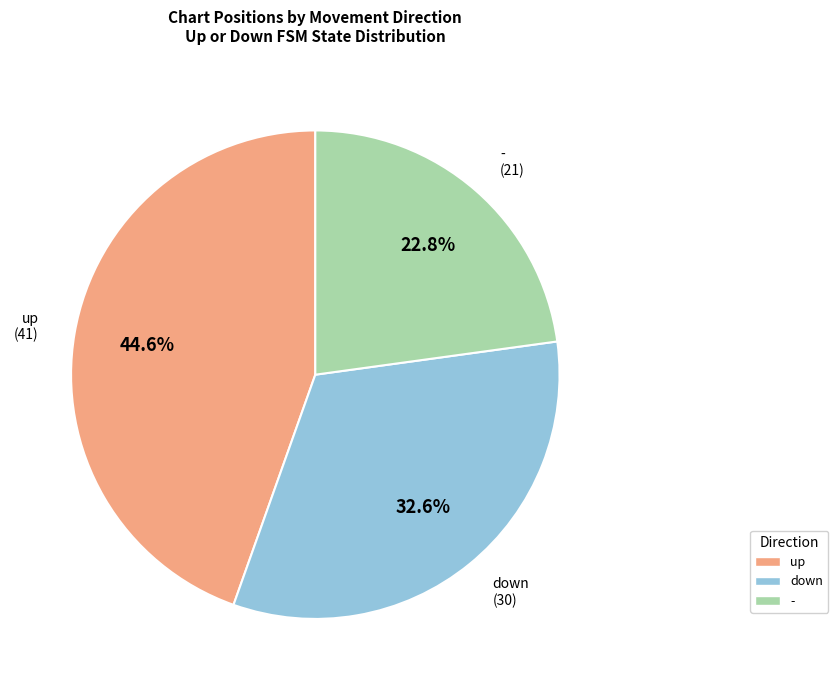

Is down the majority of the pie?

No